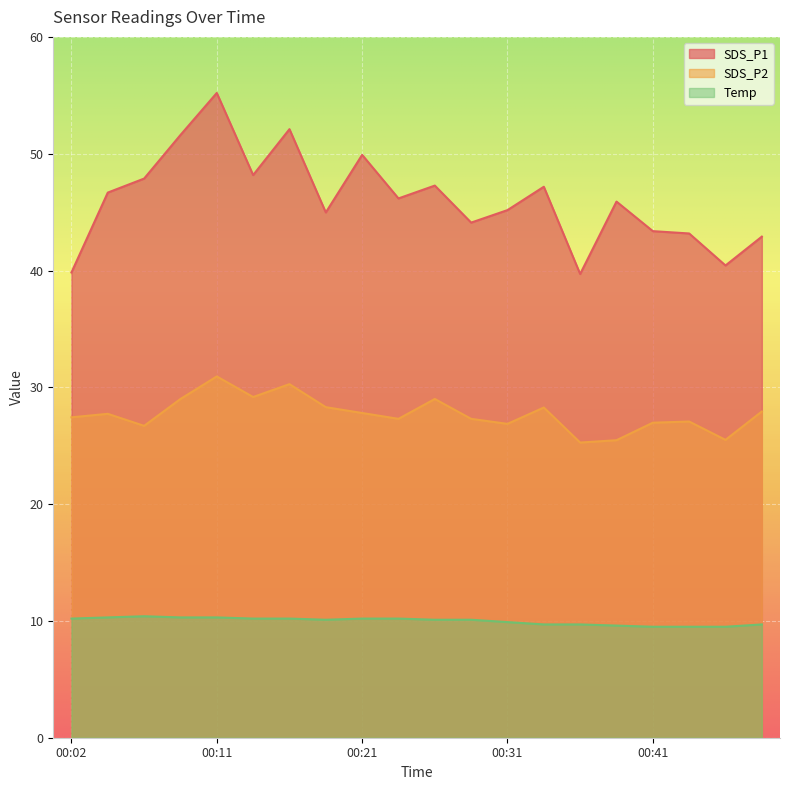

In Temp, how many points are higher than both neighbors (excluding endpoints)?

1